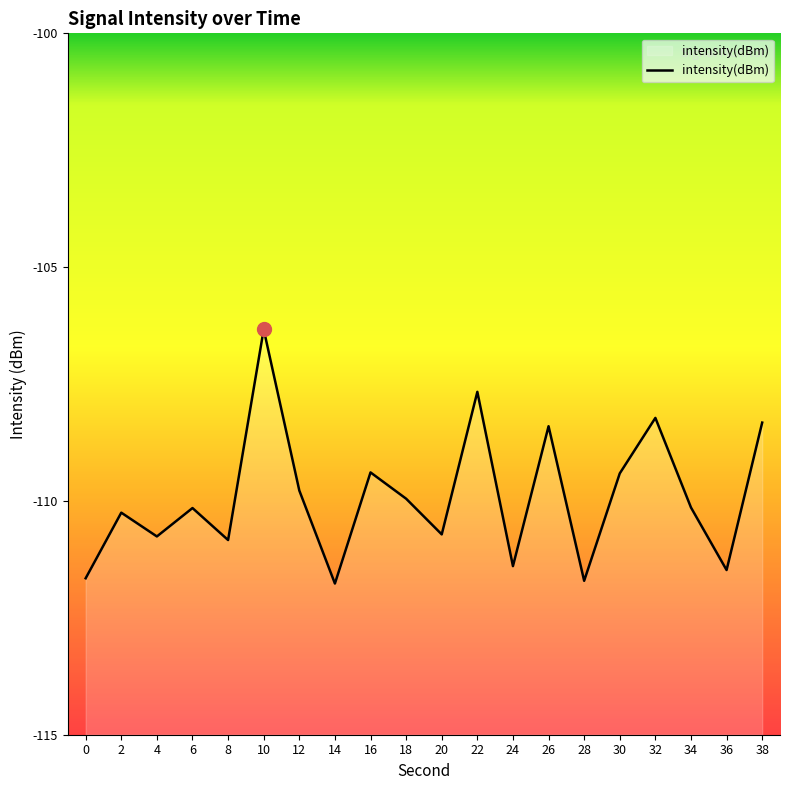

List the labels in order of value, largest first.

10, 22, 32, 38, 26, 16, 30, 12, 18, 34, 6, 2, 20, 4, 8, 24, 36, 0, 28, 14